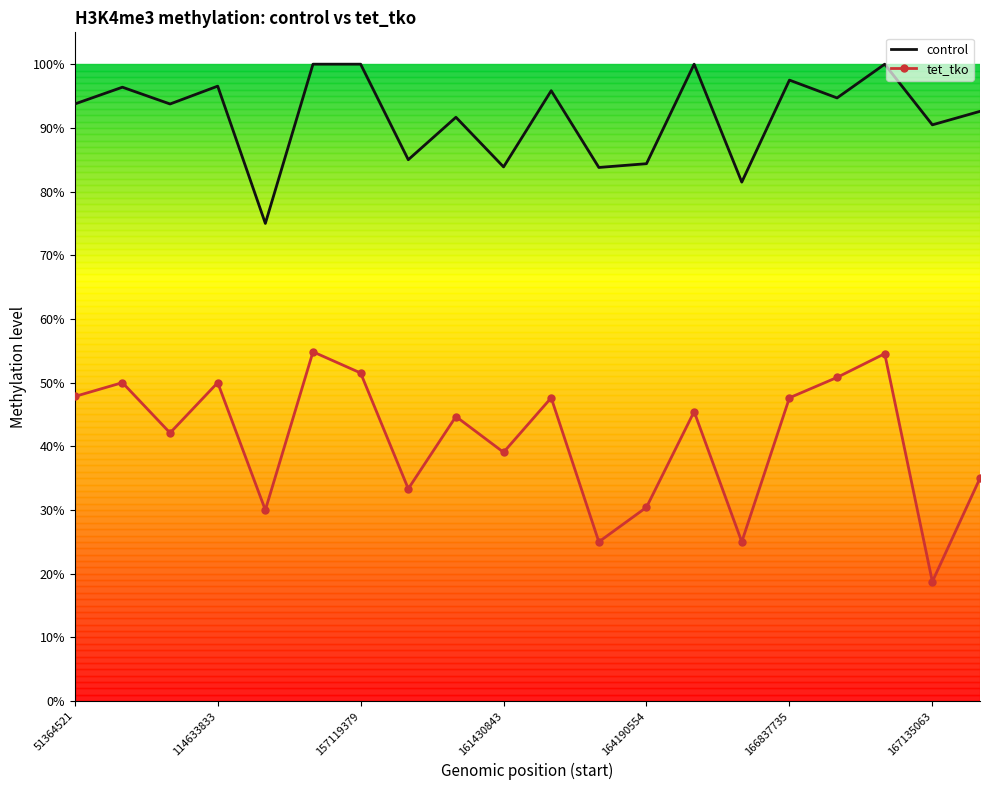

Reading right to left, extract all data points from this chart.

control: 0.9	0.9	1.0	0.9	1.0	0.8	1.0	0.8	0.8	1.0	0.8	0.9	0.8	1.0	1.0	0.8	1.0	0.9	1.0	0.9
tet_tko: 0.3	0.2	0.5	0.5	0.5	0.2	0.5	0.3	0.2	0.5	0.4	0.4	0.3	0.5	0.5	0.3	0.5	0.4	0.5	0.5